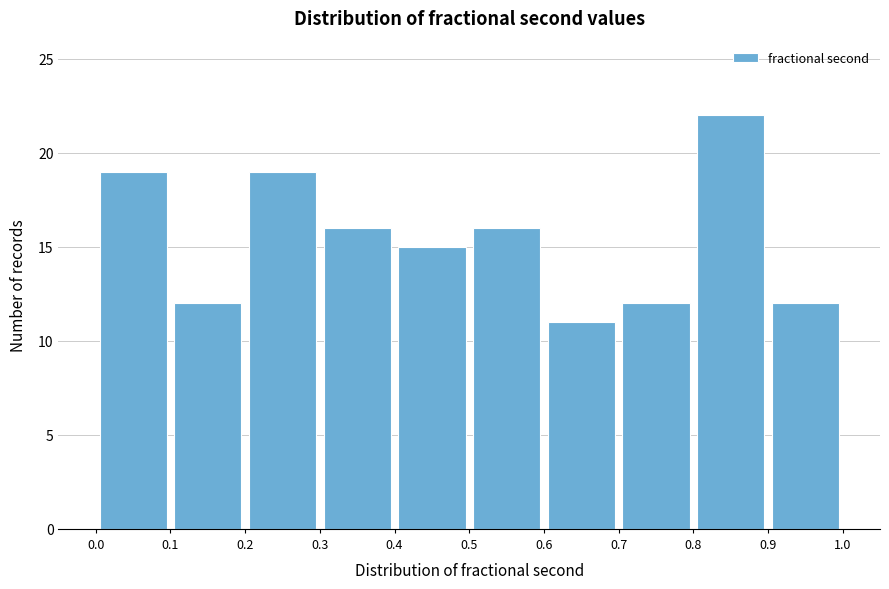

How tall is the bar that spans 0.5 to 0.6 on the x-axis? The values are not printed on the chart, so give them approximately, as read against the axis.

16